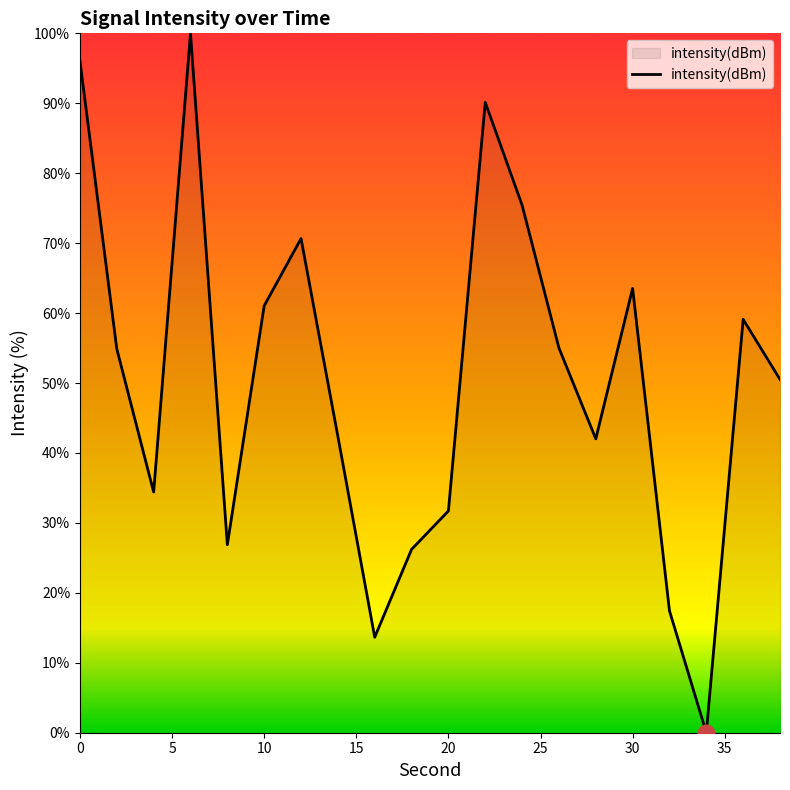

What is the greatest value displayed?

100.0